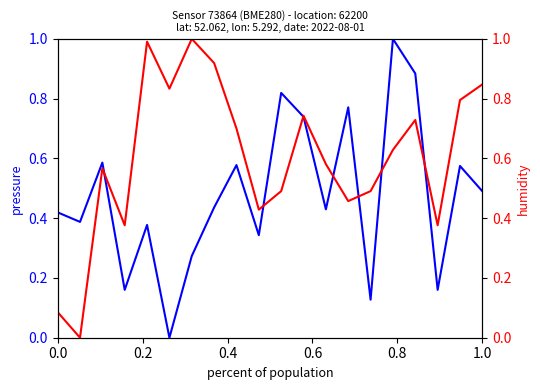

What position from the right is 0.4?

18